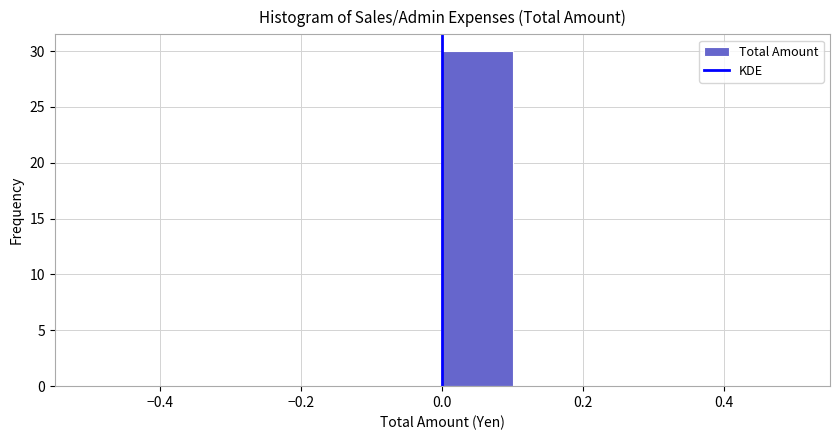

What is the height of the bar covering 0.0 to 0.1 on the x-axis? The values are not printed on the chart, so give them approximately, as read against the axis.

30